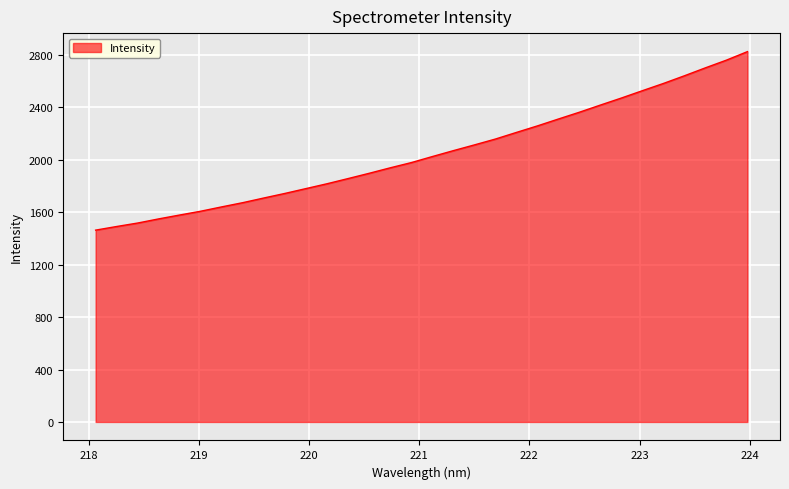

What is the difference between the maximum and minimum values?

1361.7